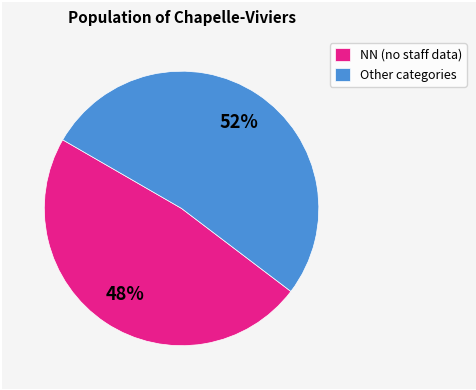

Do Other categories and NN (no staff data) together represent more than half of the pie?

Yes